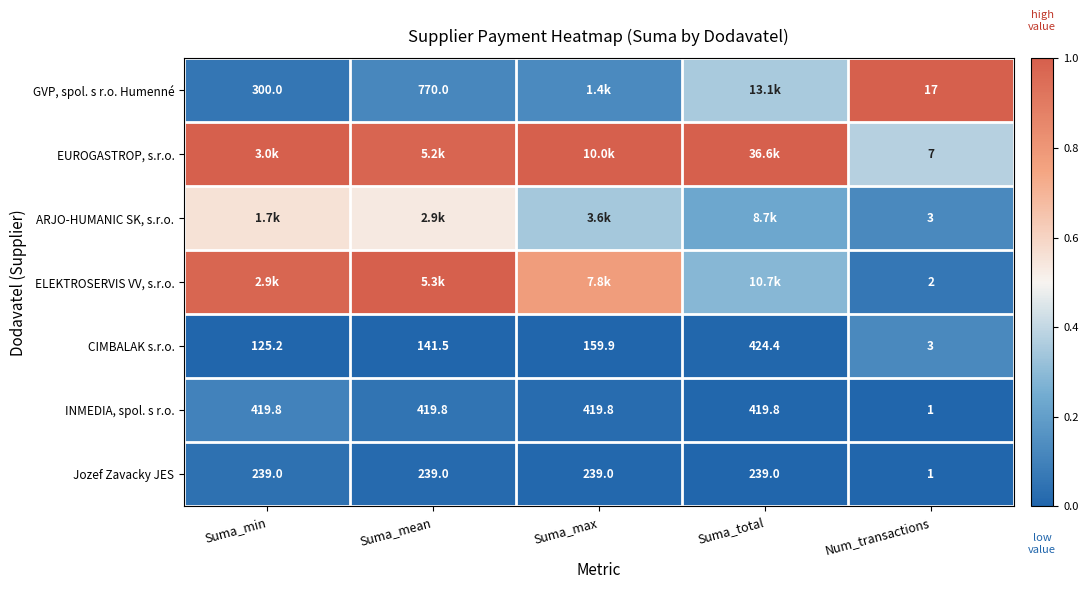

True or false: CIMBALAK s.r.o. has a value of 0.2 at Num_transactions.

False